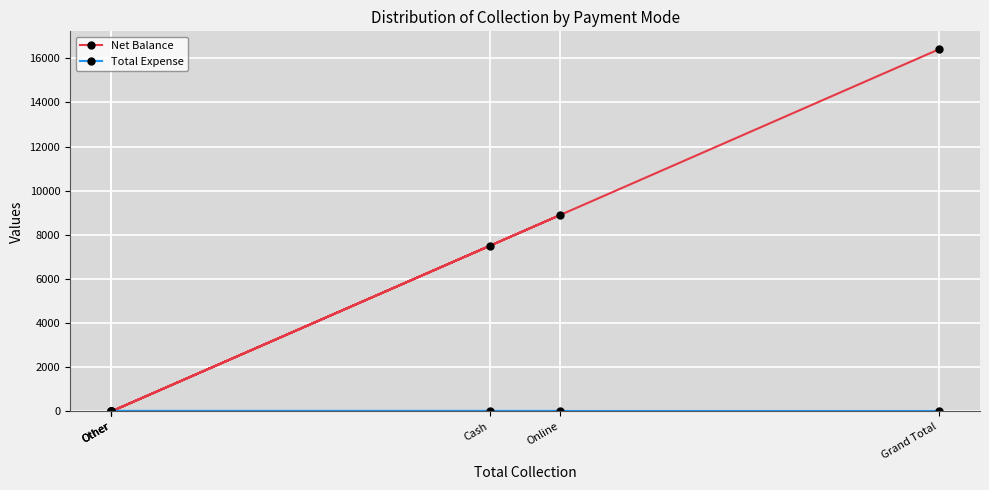

True or false: Total Expense and Net Balance cross at least once.

False